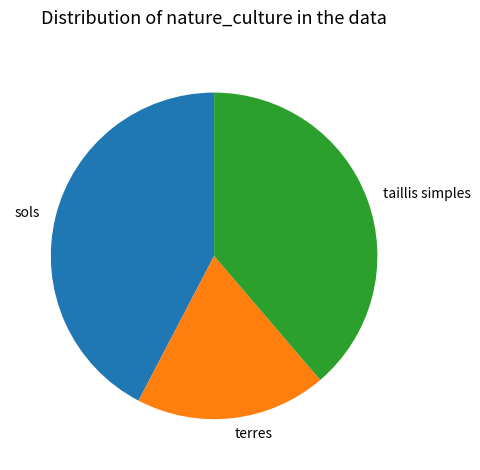

Between terres and taillis simples, which is larger?

taillis simples